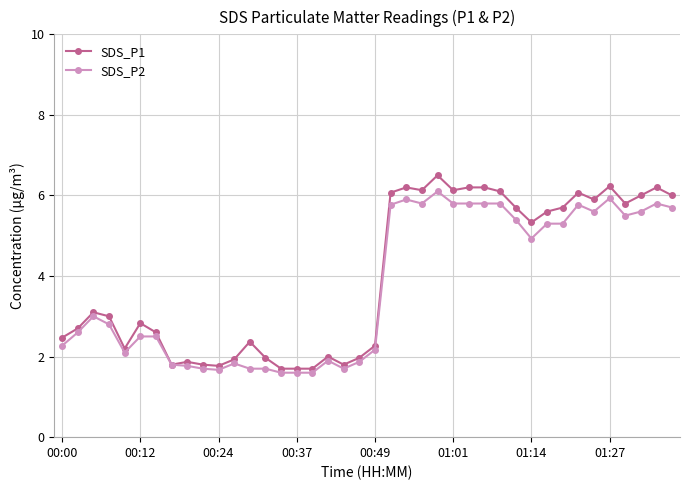

Which series has the largest range (max minus min)?

SDS_P1